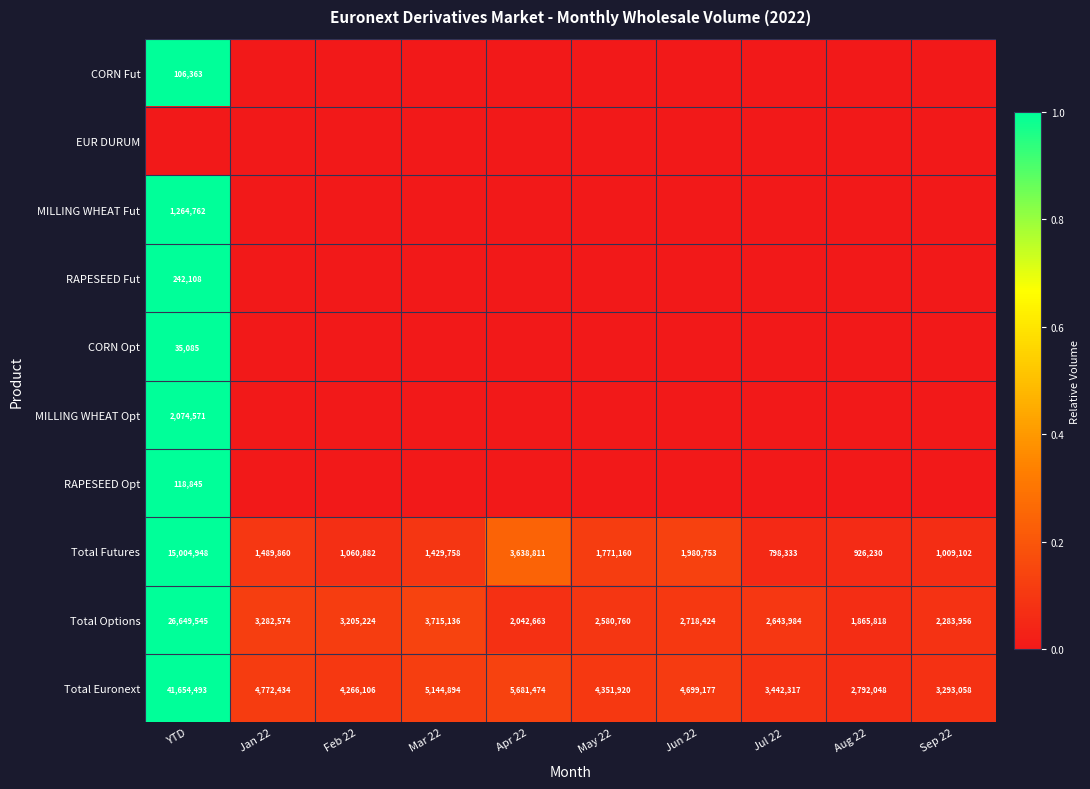

What is the difference between the Total Options values at Feb 22 and Sep 22?

921268